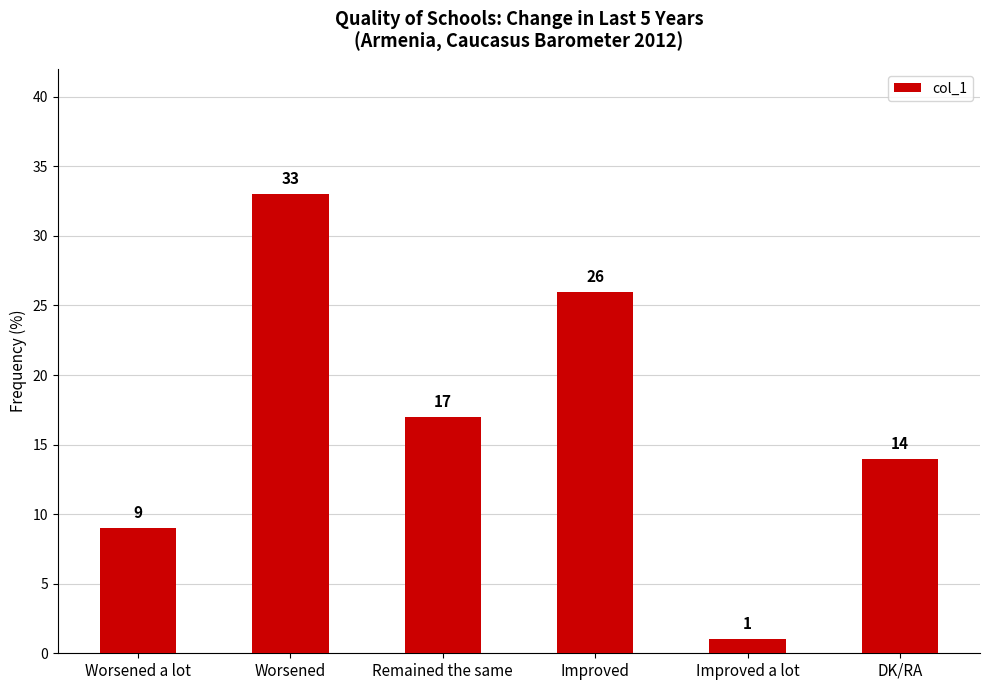

The value at Worsened is 7. True or false?

False